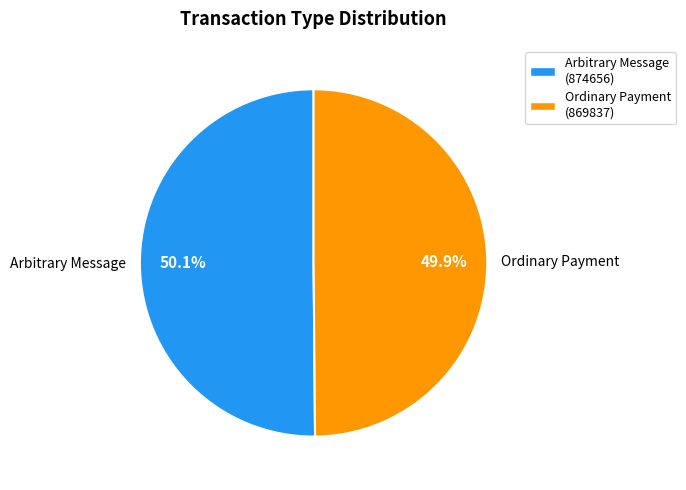

Is there any slice that represents more than half of the pie?

Yes